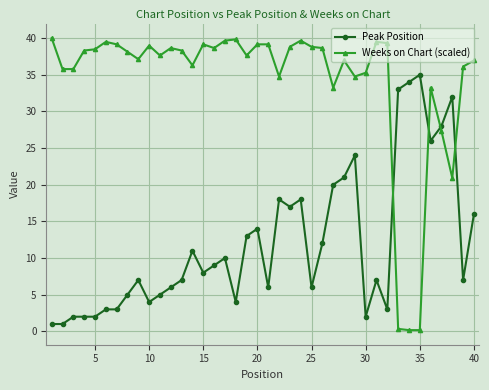

How many times do Peak Position and Weeks on Chart (scaled) cross each other?

4